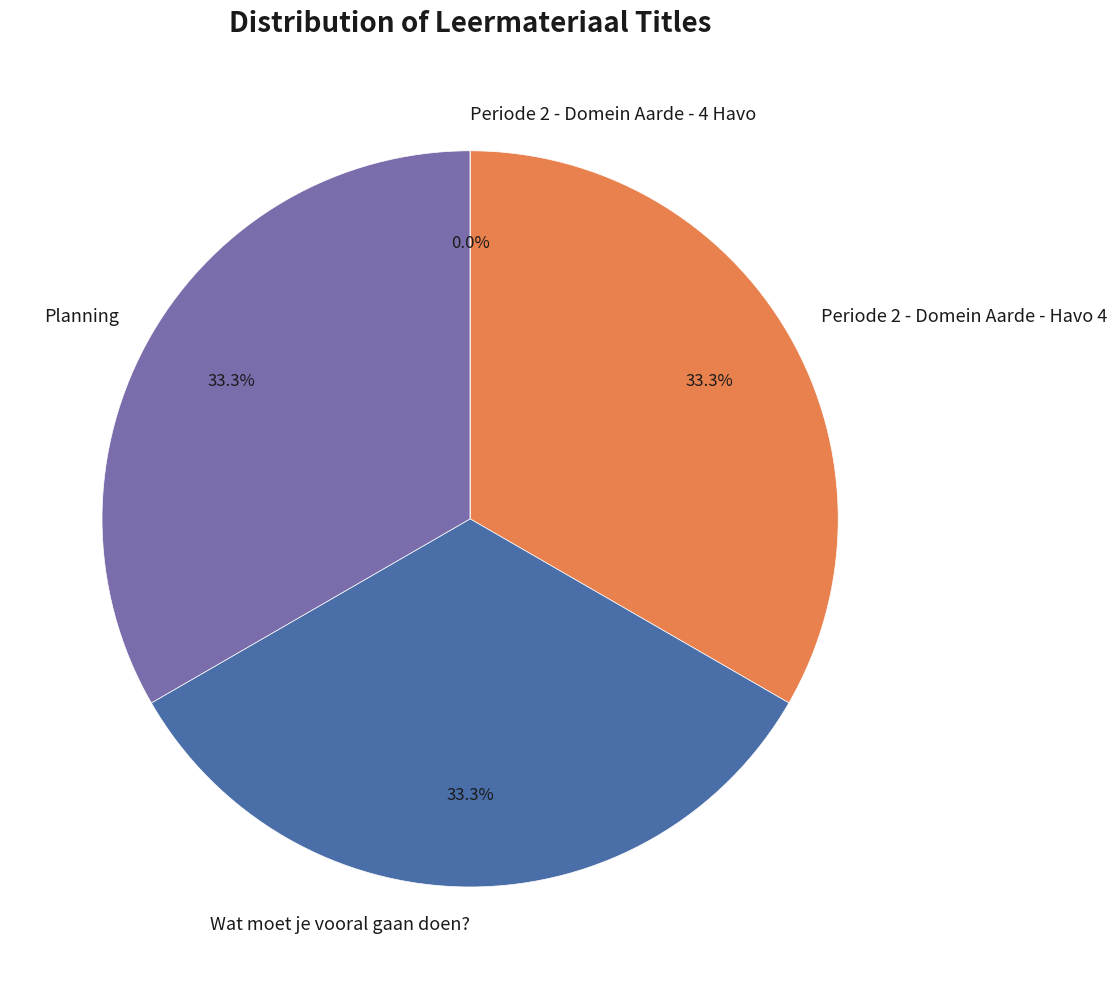

Does Periode 2 - Domein Aarde - 4 Havo account for over 50% of the chart?

No